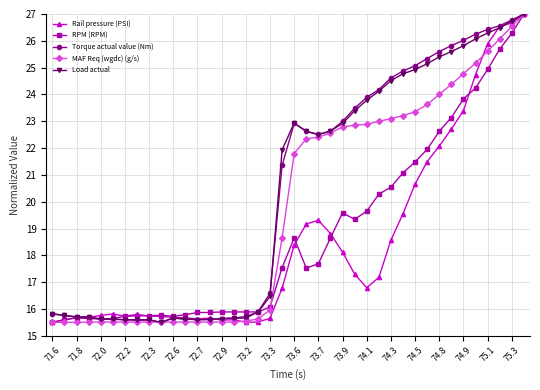

At how many categories does at least one series exceed 17?

21